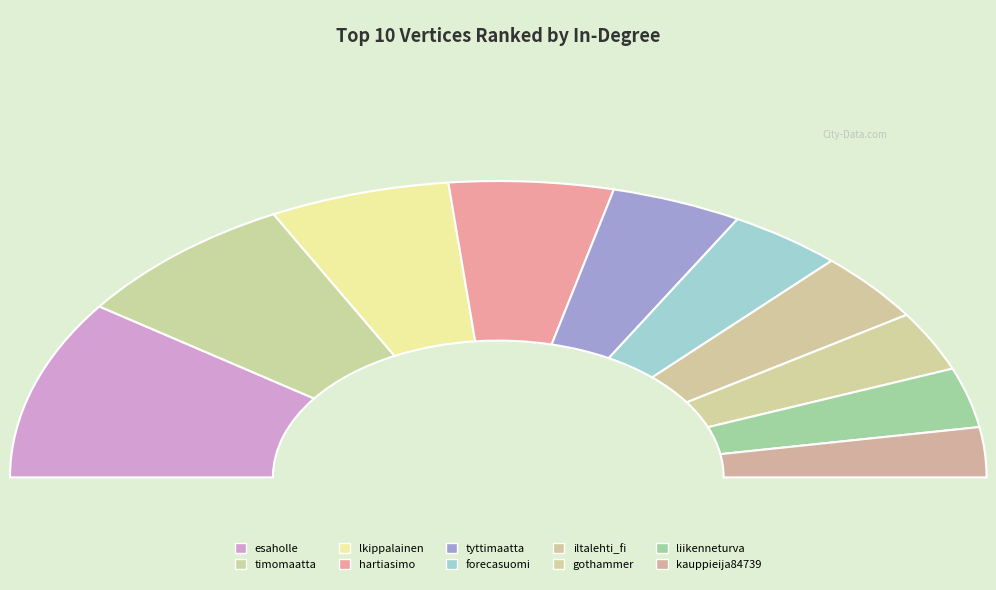

The timomaatta slice represents 15% of the pie. True or false?

True